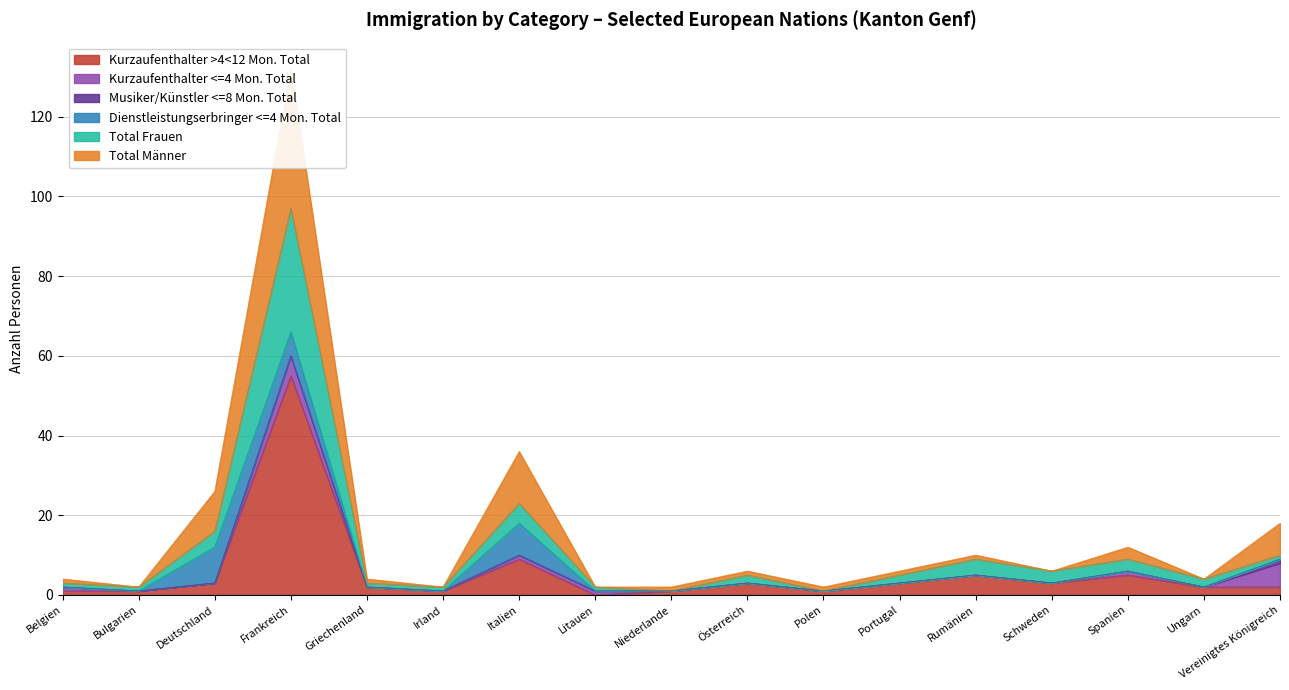

Does the chart display data point markers on the line(s)?

No